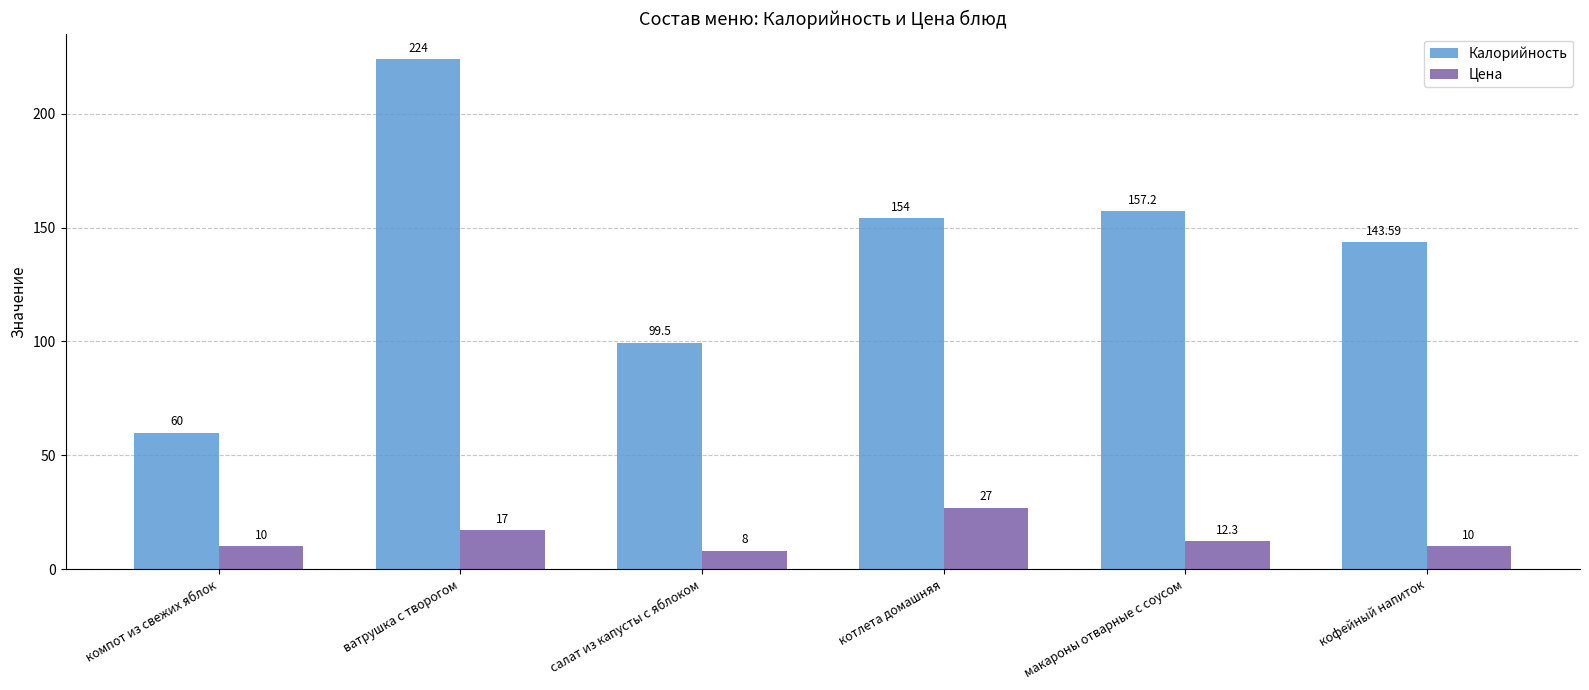

Between салат из капусты с яблоком and макароны отварные с соусом, which series saw the biggest shift?

Калорийность